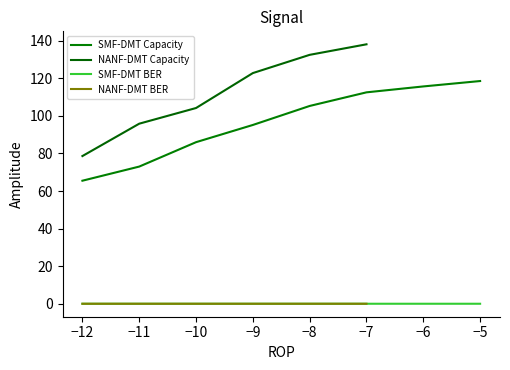

What is the average value?

96.5